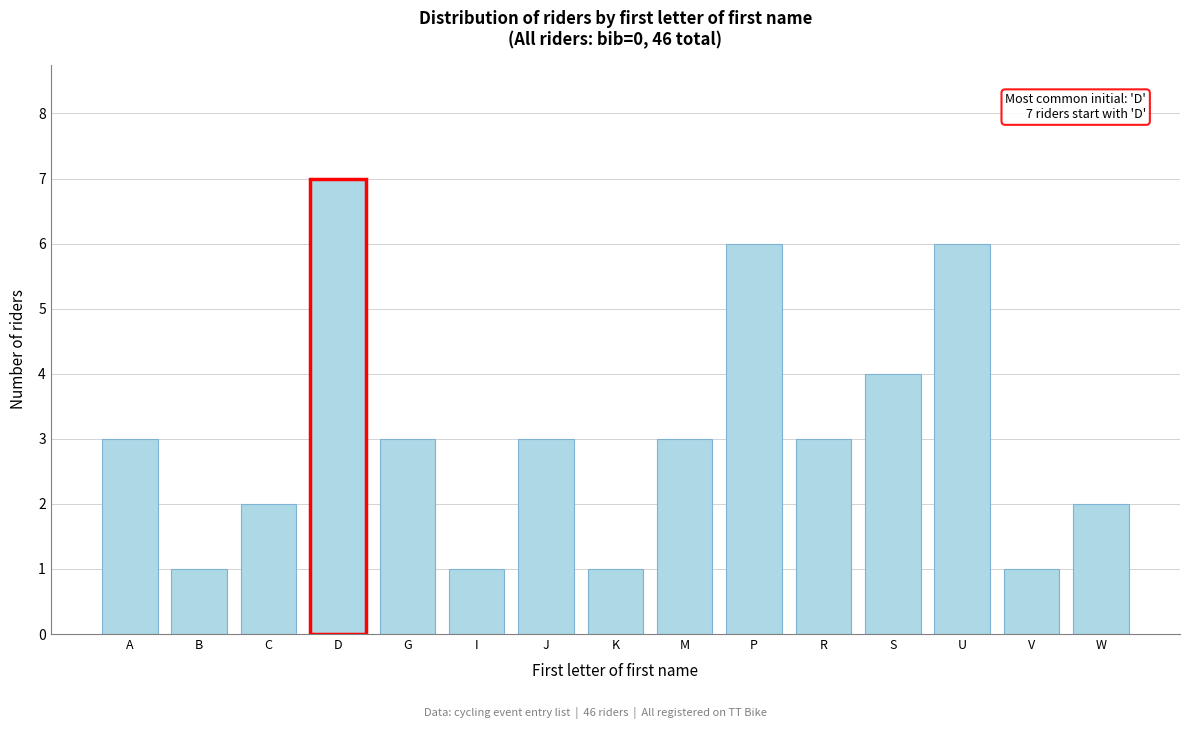

Reading right to left, extract all data points from this chart.

W=2	V=1	U=6	S=4	R=3	P=6	M=3	K=1	J=3	I=1	G=3	D=7	C=2	B=1	A=3